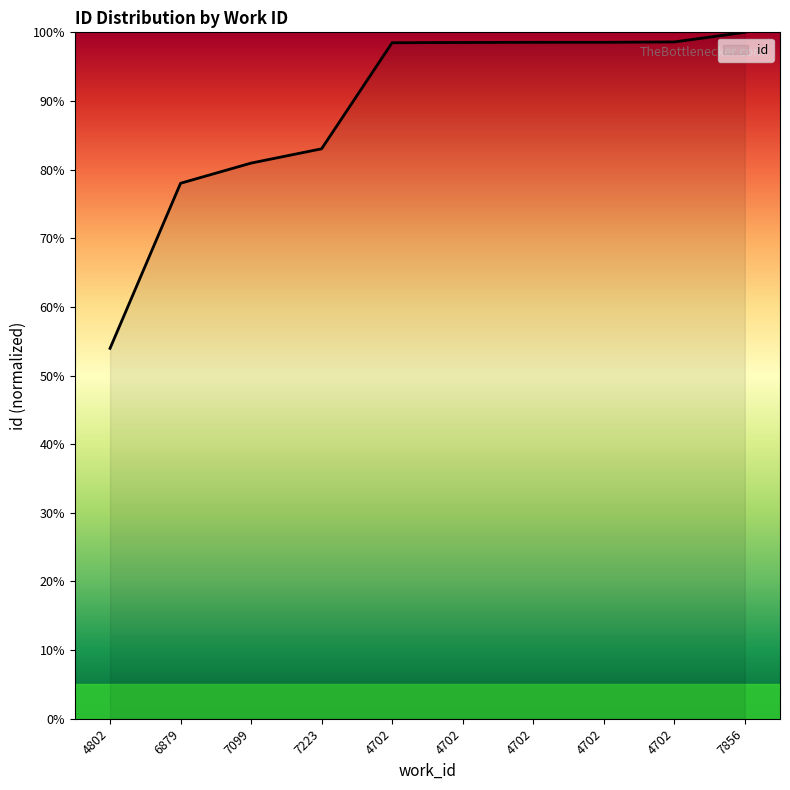

List the labels in order of value, largest first.

7856, 4702, 4702, 4702, 4702, 4702, 7223, 7099, 6879, 4802